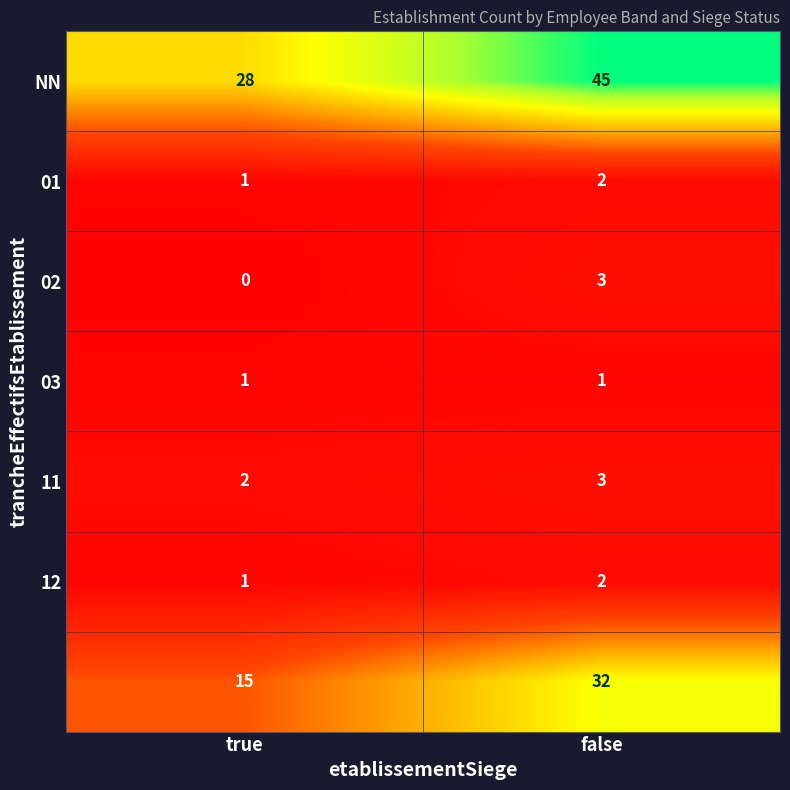

Which category has the lowest value across all series?

true